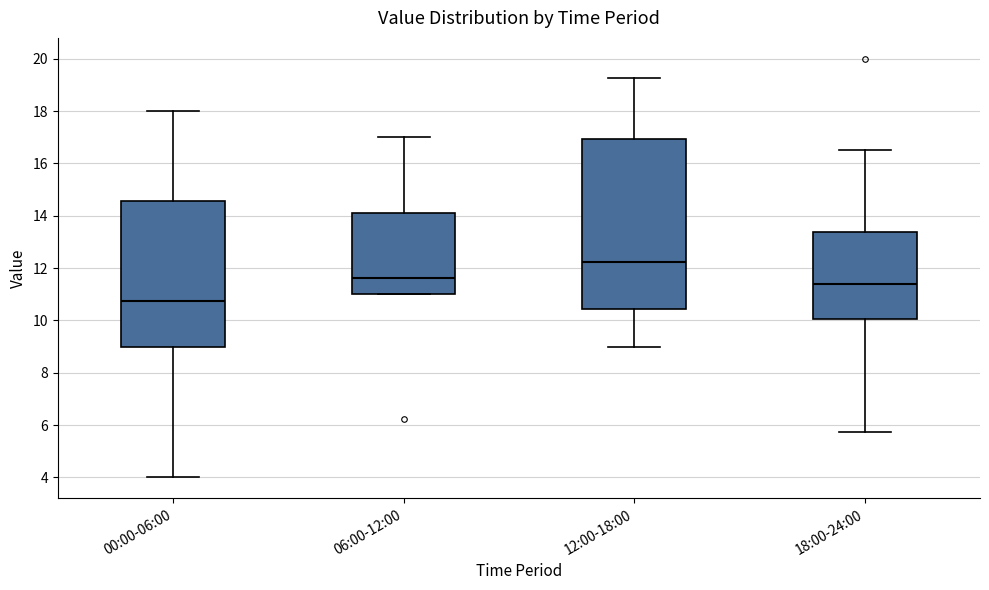

Where does the upper whisker of the box for 00:00-06:00 end on the y-axis? The values are not printed on the chart, so give them approximately, as read against the axis.

18.0